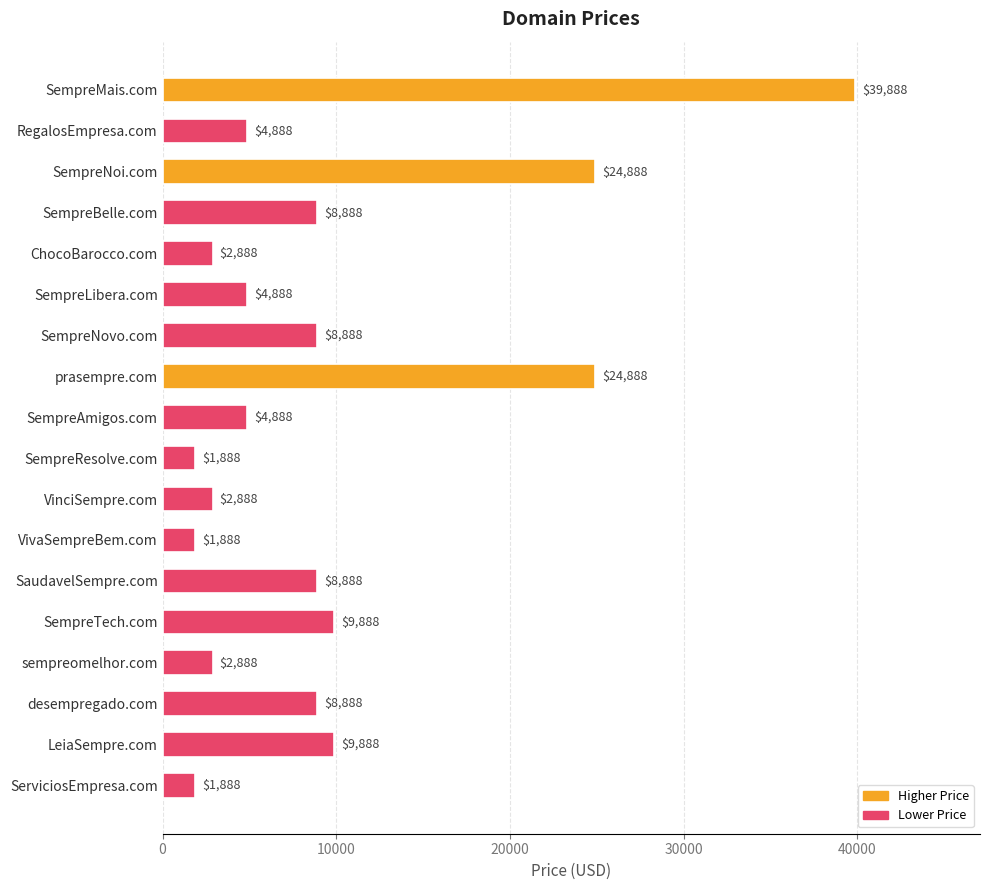

How many bars are there in total?

18